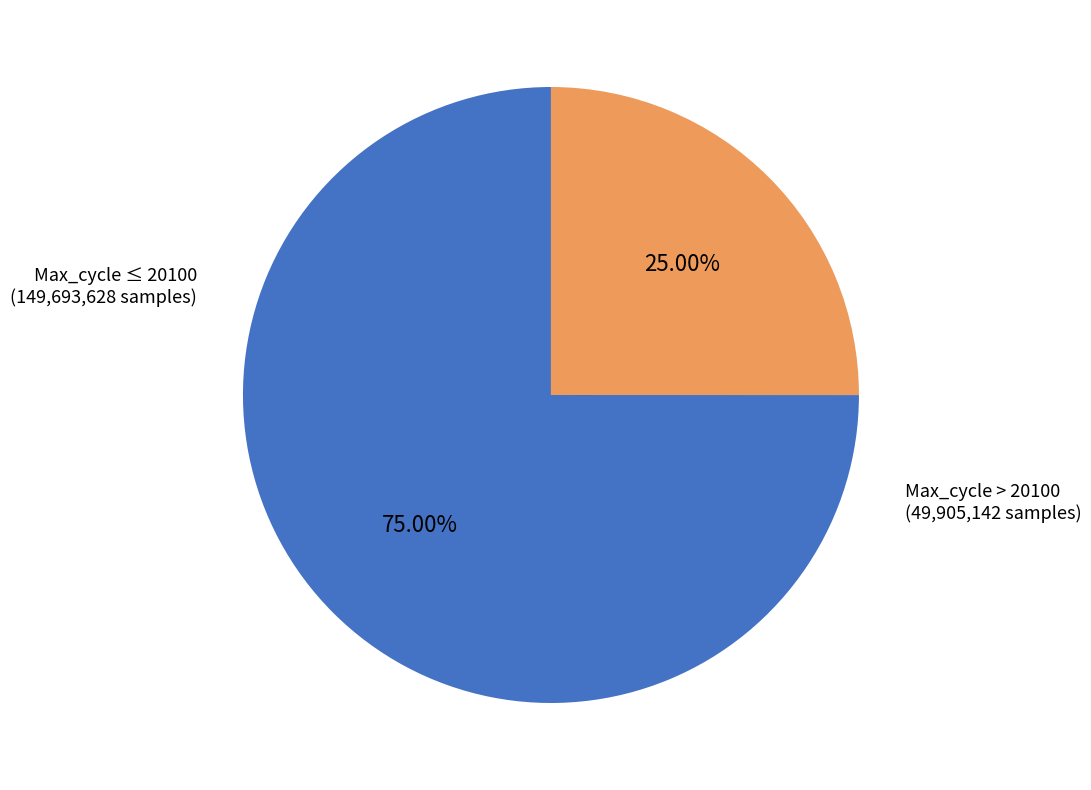

Is the sum of Max_cycle ≤ 20100 and Max_cycle > 20100 greater than half?

Yes